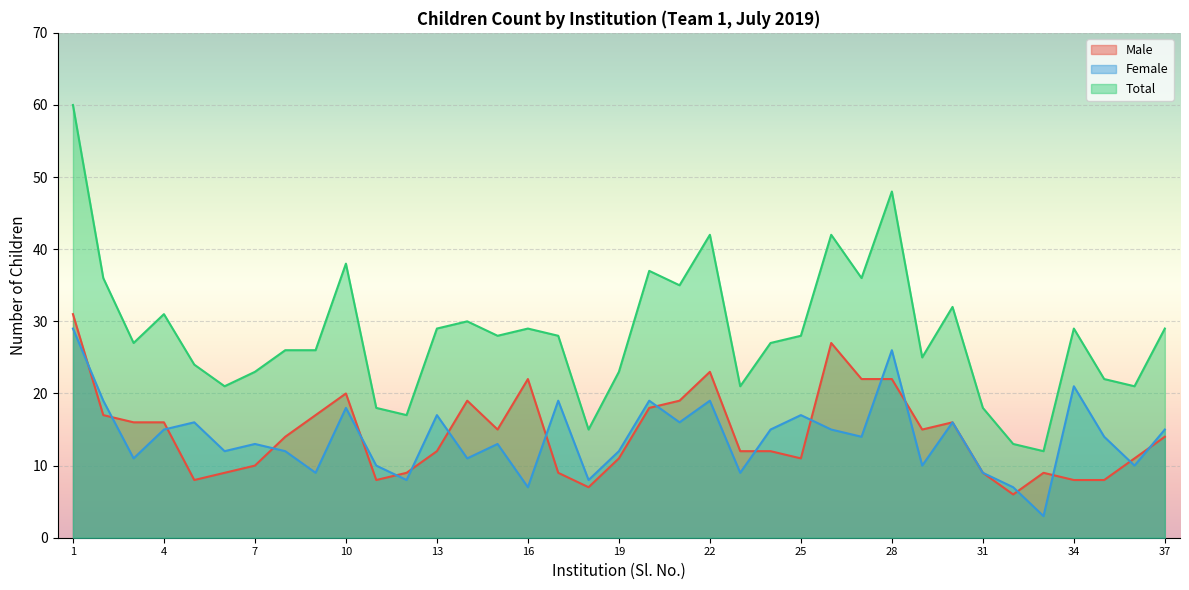

True or false: Male and Total intersect in this chart.

False